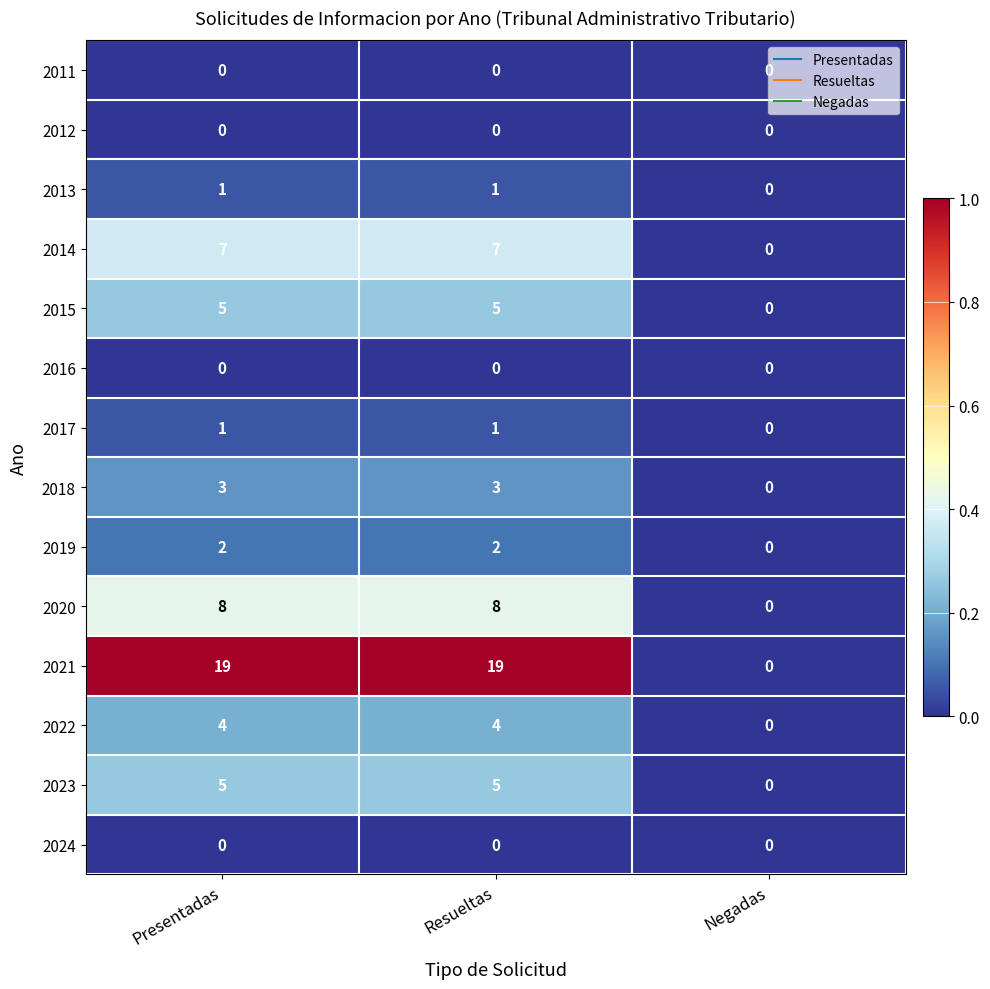

How many 2018 values are between 0 and 3?

3